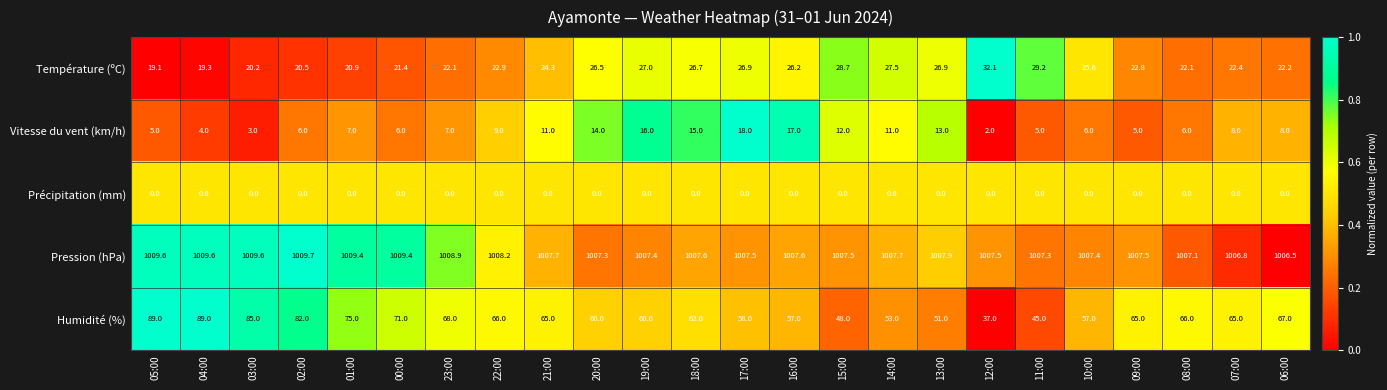

Is it true that Température (ºC) equals 35.3 at 03:00?

False